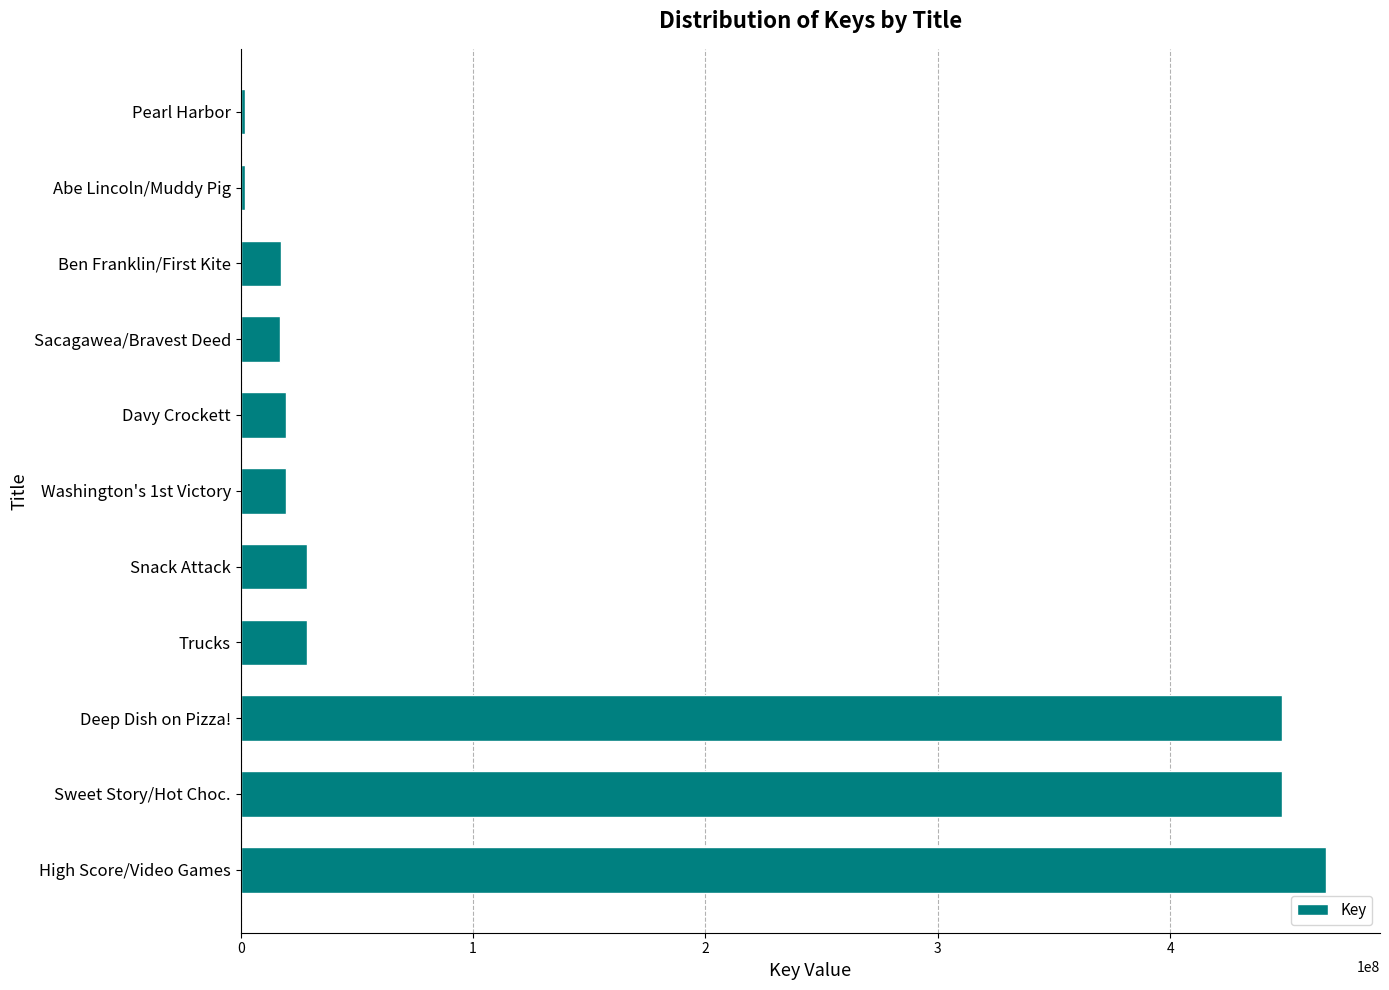

What is the change in value from Snack Attack to Sacagawea/Bravest Deed?

-11956687